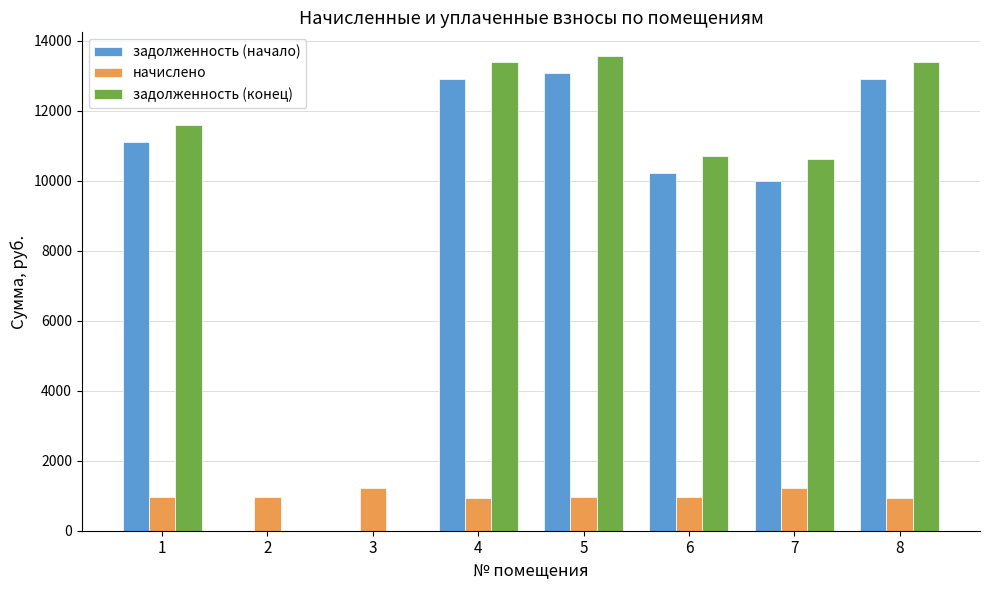

What is the sum of the начислено values at 8 and 5?

1898.7